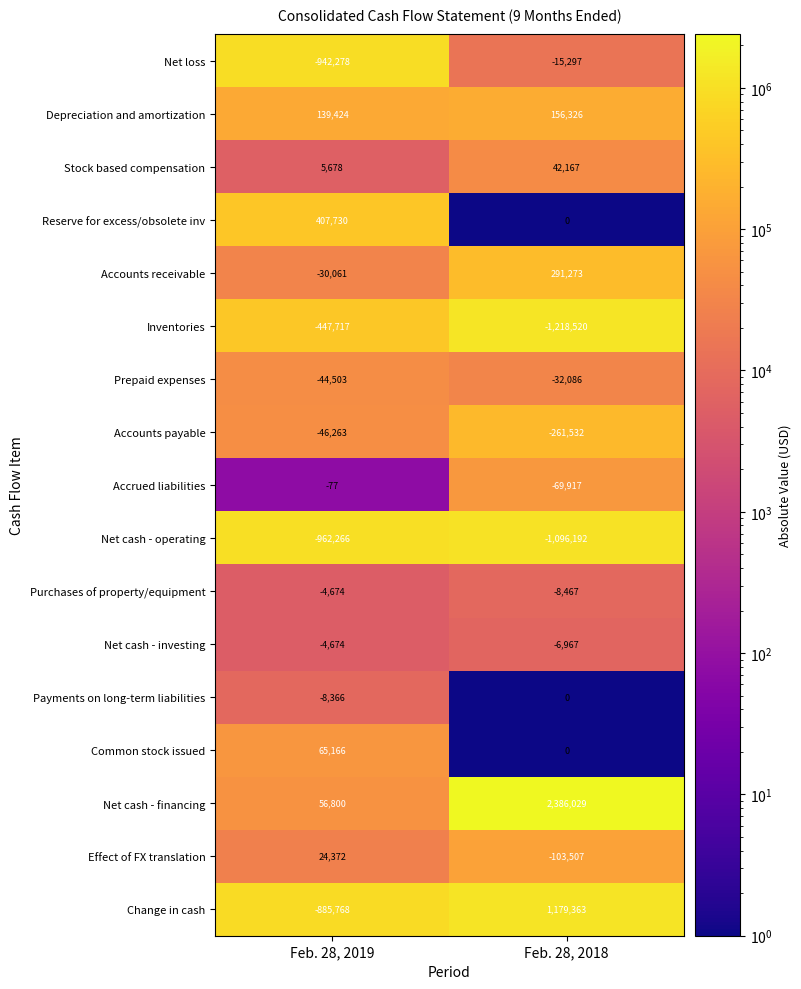

At which category is the sum across all series the highest?

Feb. 28, 2018